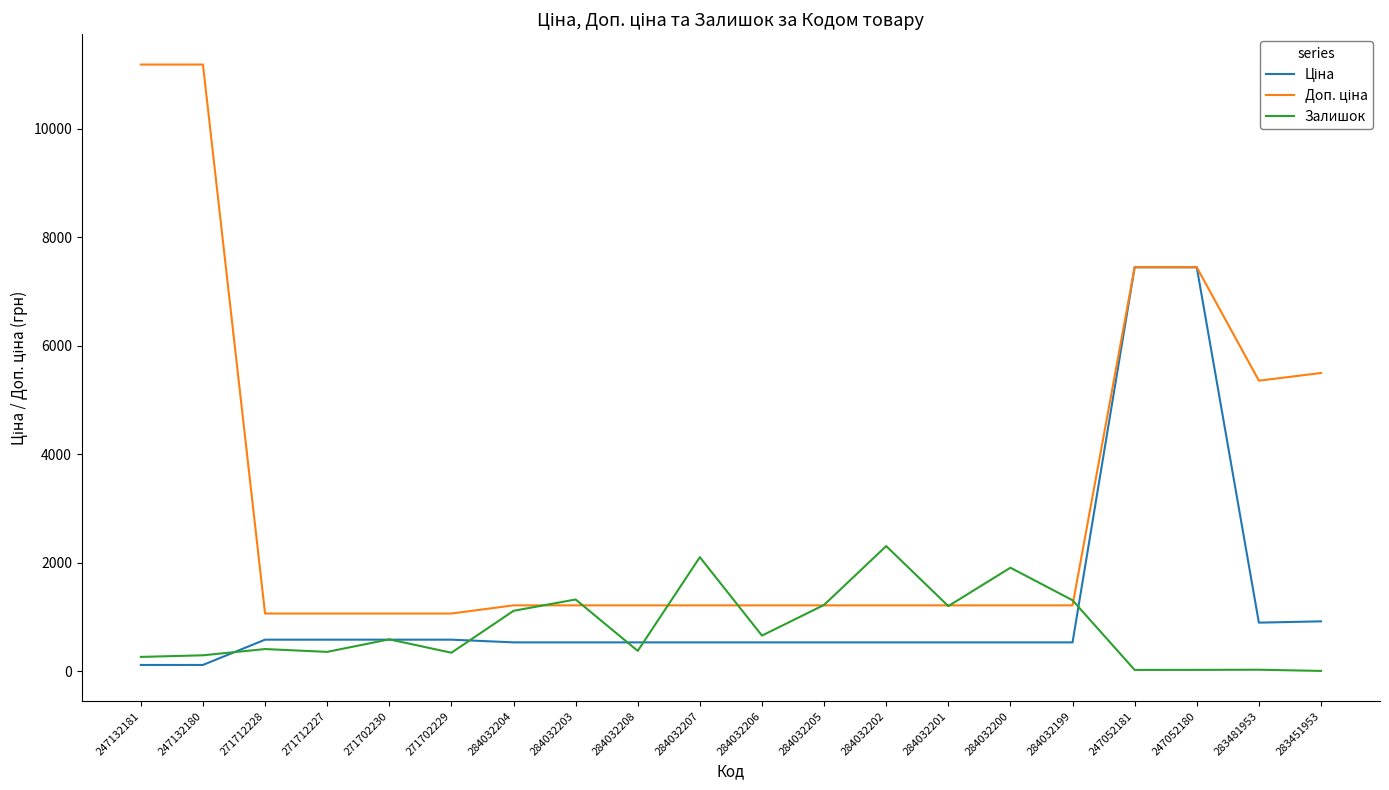

The Залишок series shows 2354.6 at 284032203. True or false?

False